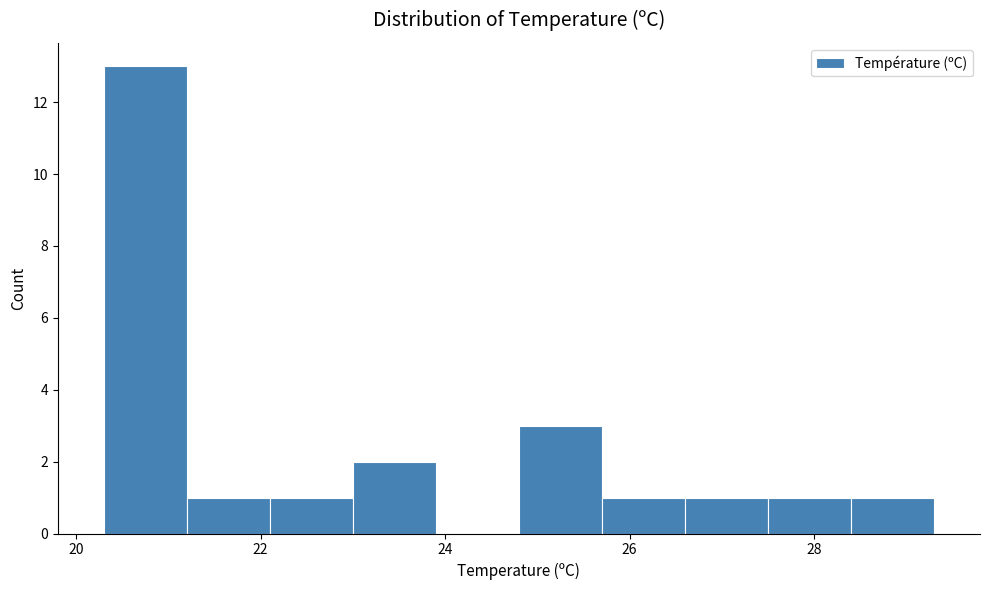

How tall is the bar that spans 21.2 to 22.1 on the x-axis? Neither the bar edges nor the heights are printed on the chart, so give them approximately, as read against the axes.

1